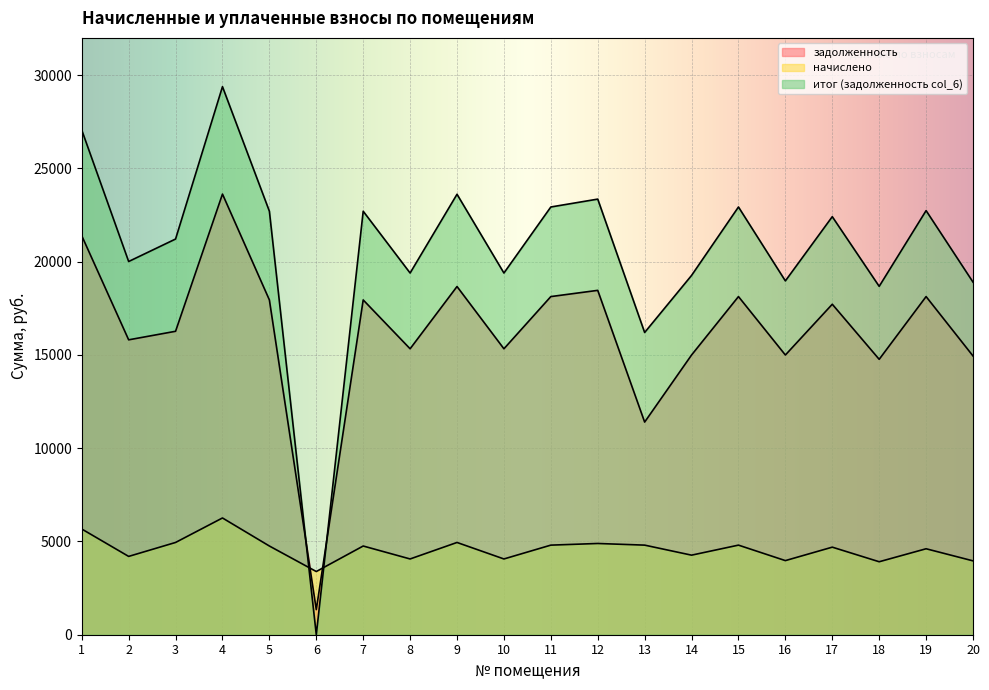

List the labels in order of итог (задолженность col_6) value, largest first.

4, 1, 9, 12, 11, 15, 19, 5, 7, 17, 3, 2, 8, 10, 14, 16, 20, 18, 13, 6